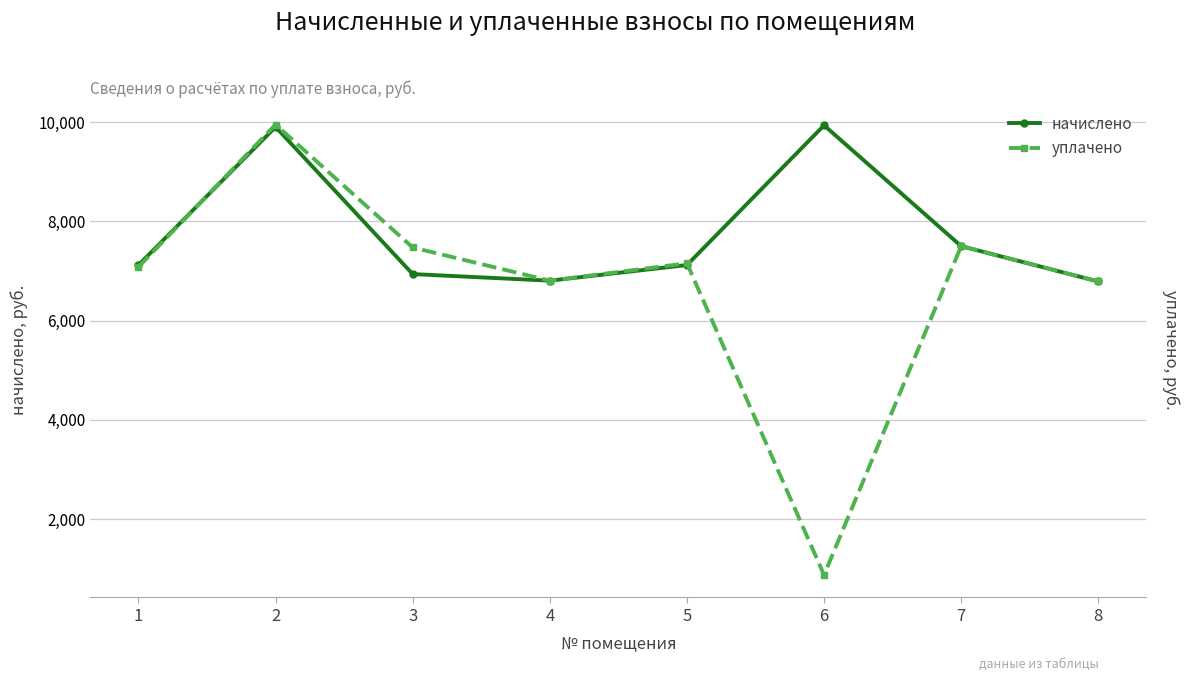

In уплачено, how many points are lower than both neighbors (excluding endpoints)?

2